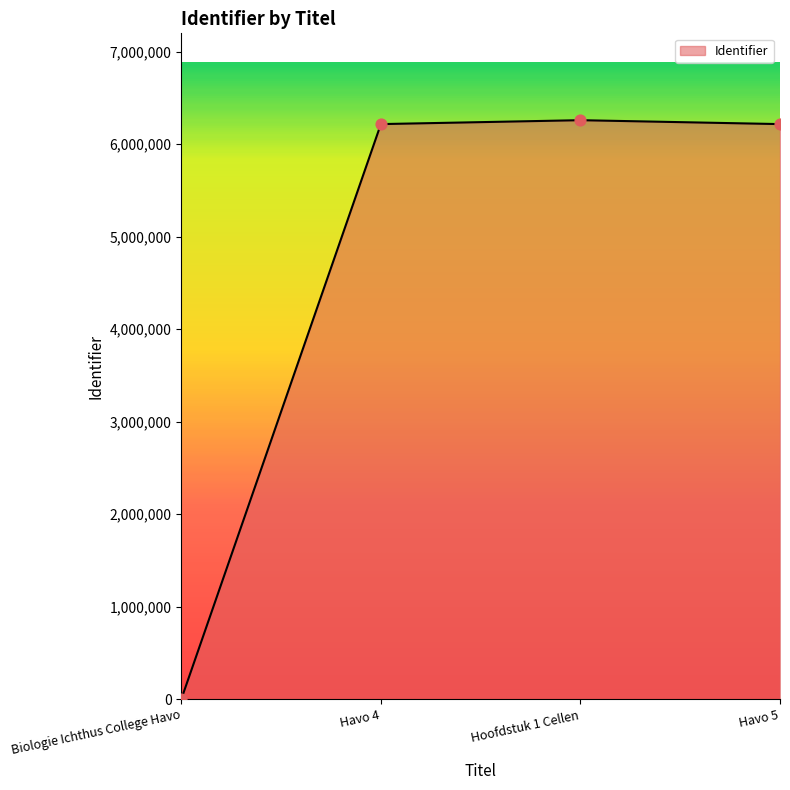

What is the change in value from Havo 4 to Hoofdstuk 1 Cellen?

+42349